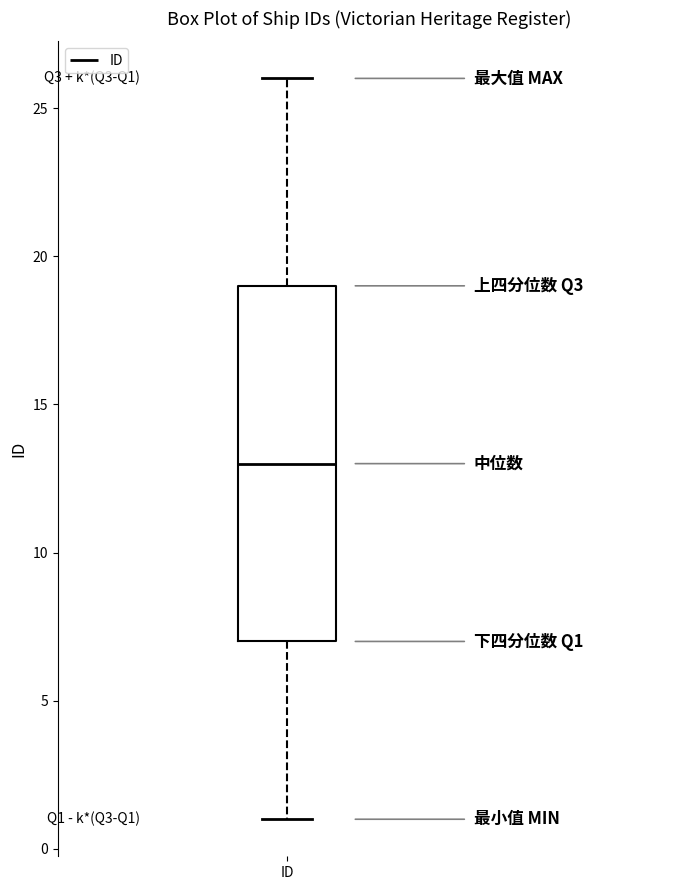

Read this box plot against the y-axis: the position of the median line, the range covered by the box, and the ends of both whiskers. The values are not printed on the chart, so give them approximately, as read against the axis.

median 13, box 7 to 19, whiskers 1 to 26